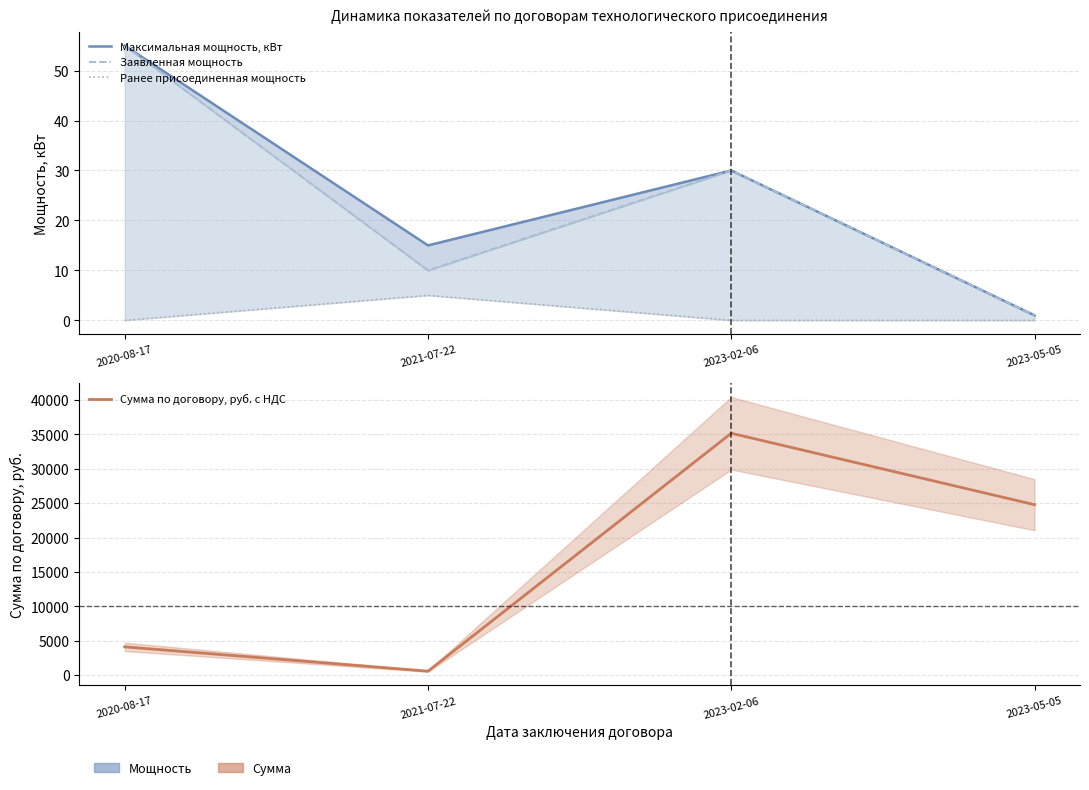

What is the label of the 1st point from the left?

2020-08-17